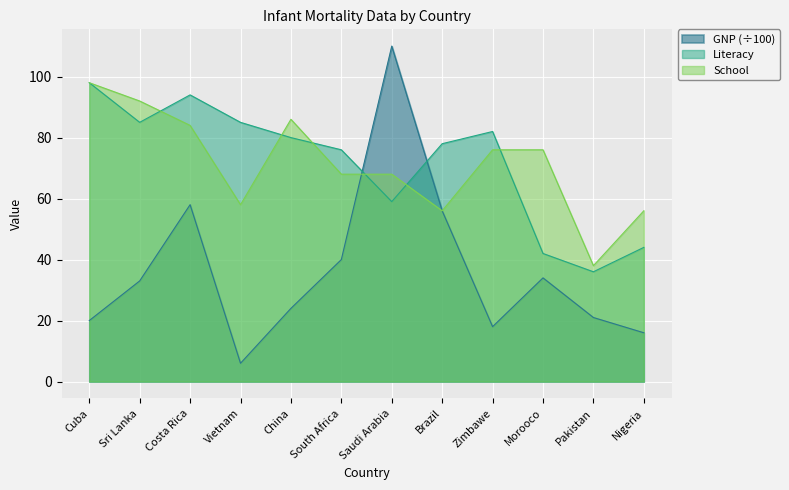

How many categories are shown in the chart?

12